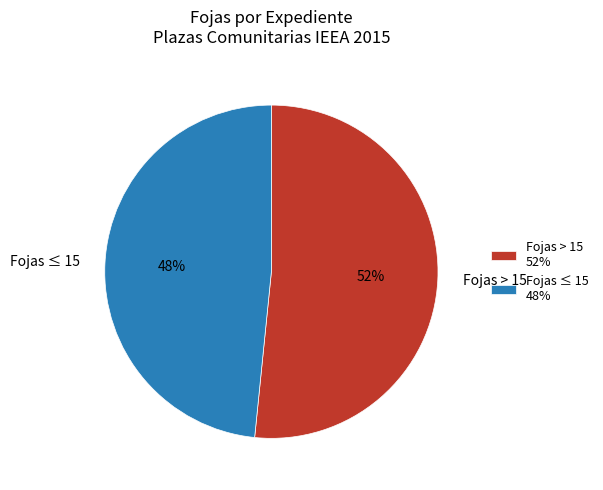

What is the ratio of the value at Fojas ≤ 15 to the value at Fojas > 15?

0.9